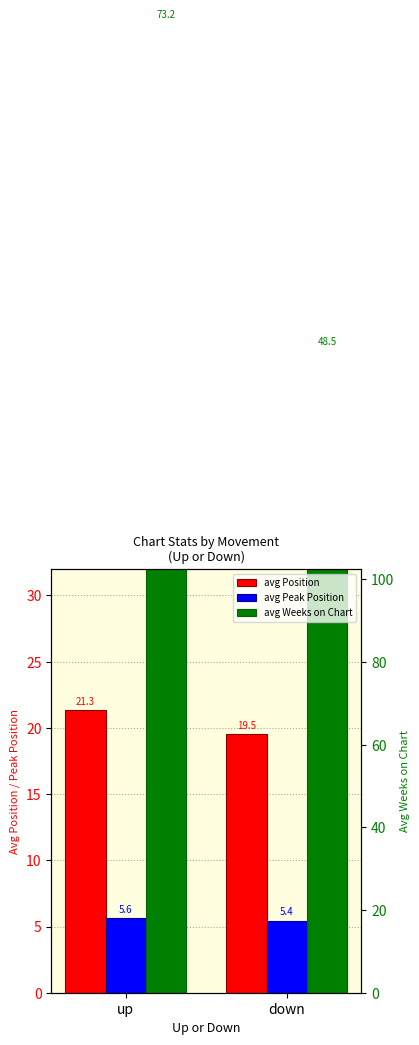

Is the value of avg Peak Position at up greater than the value of avg Position at up?

No